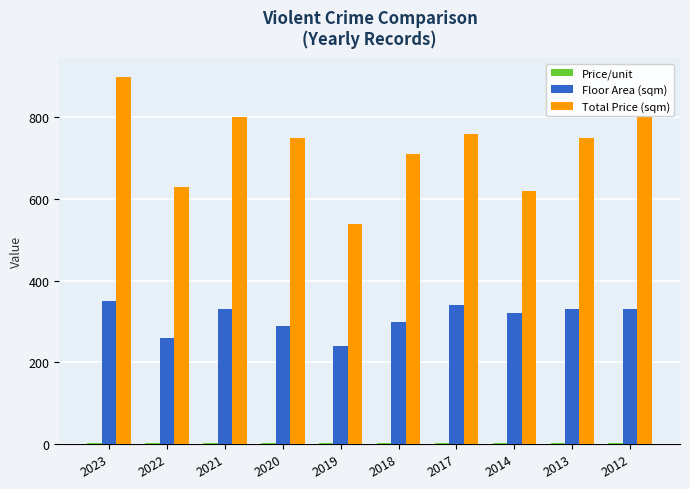

What is the spread (max minus min) of values at 2018?

707.6